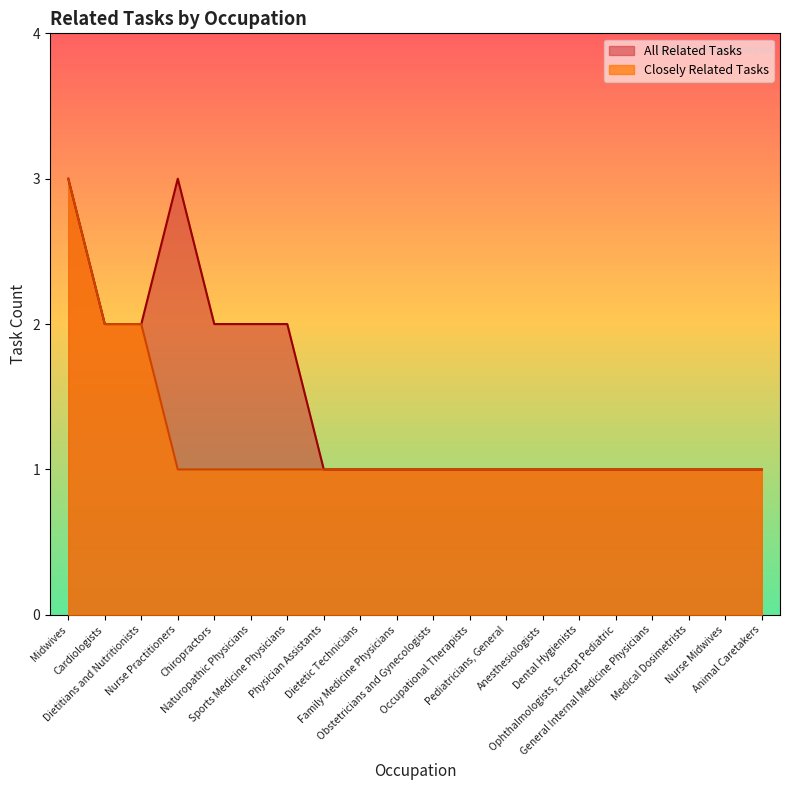

What is the sum of all Closely Related Tasks values?

24